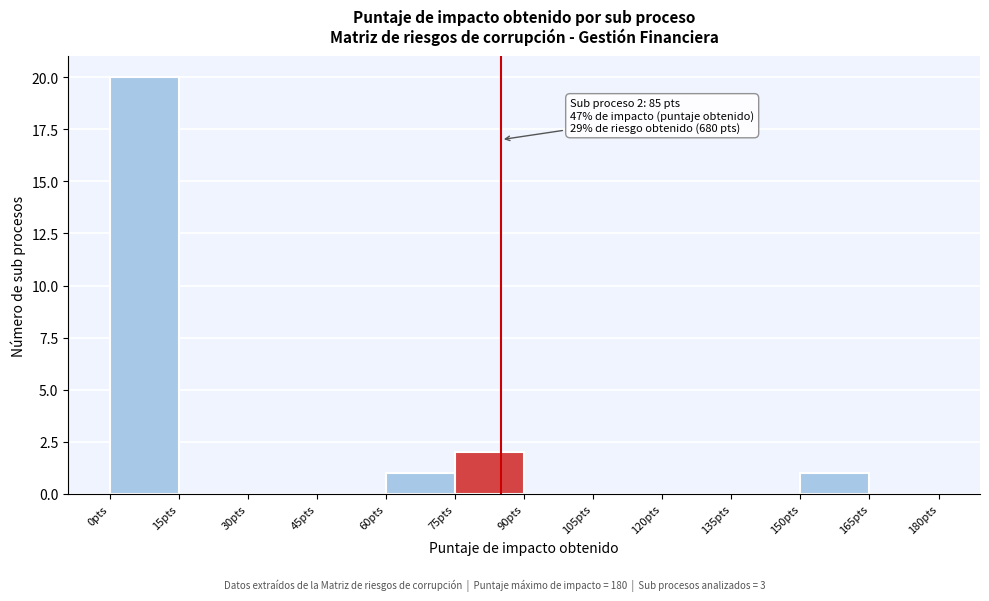

Over which range of the x-axis is the bar tallest?

0 to 15